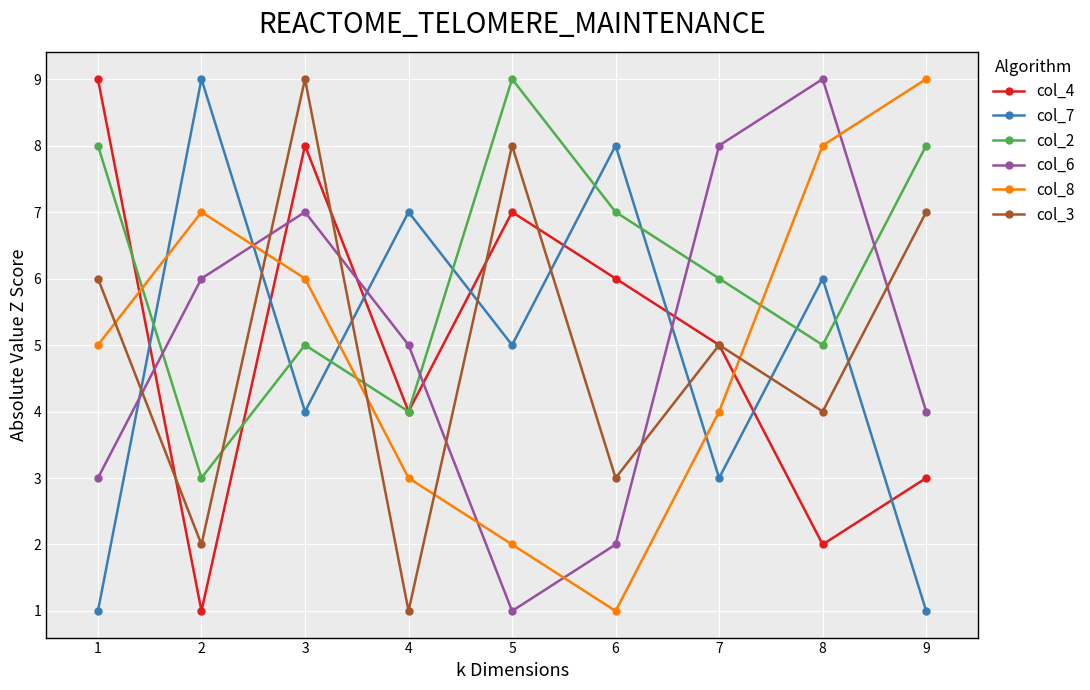

Which series has the largest total across all categories?

col_2